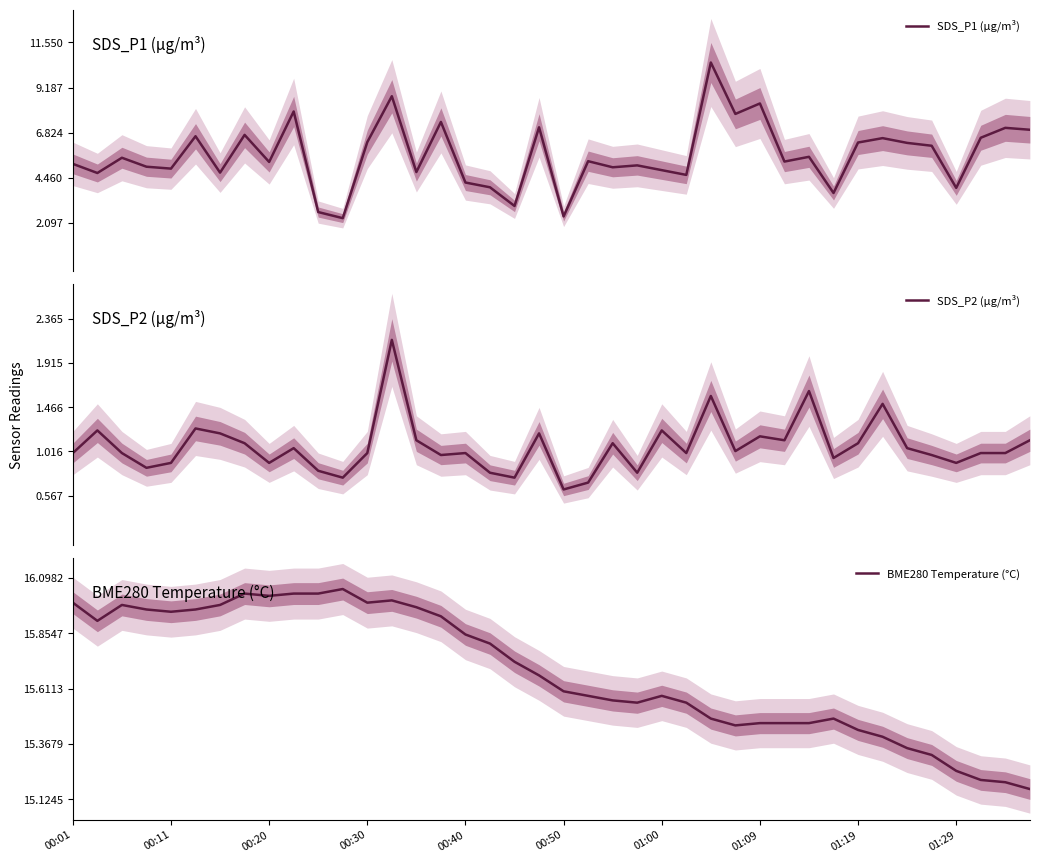

What is the difference between the highest and lowest values at 22?

14.5